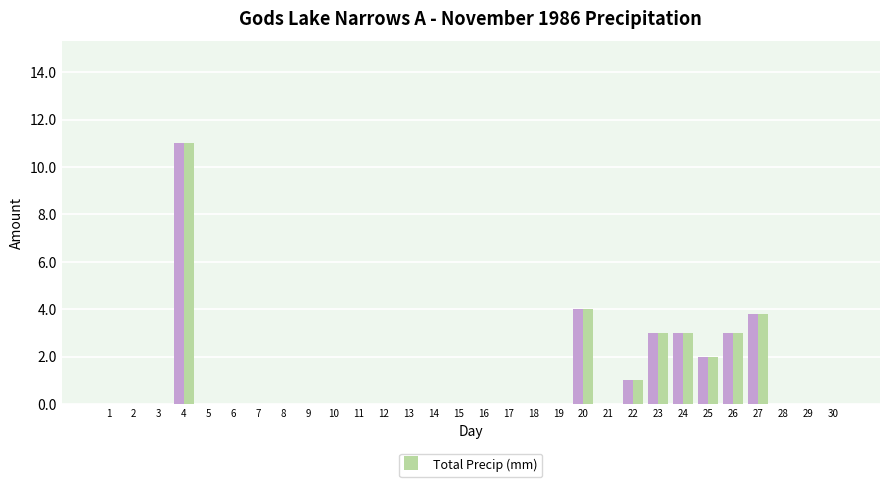

At which category is the sum across all series the highest?

4